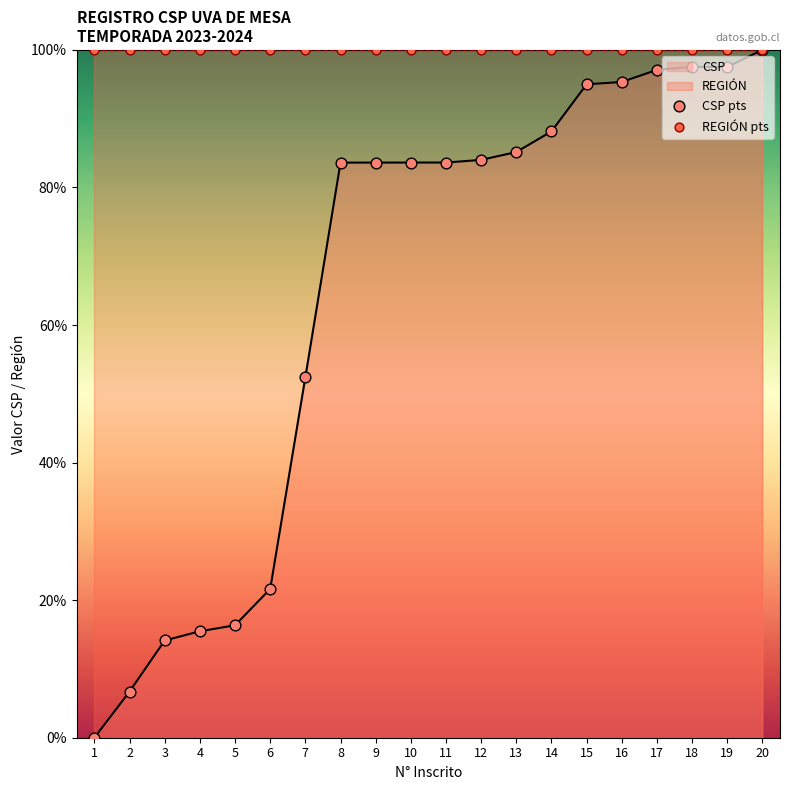

At which label does CSP reach its peak?

20